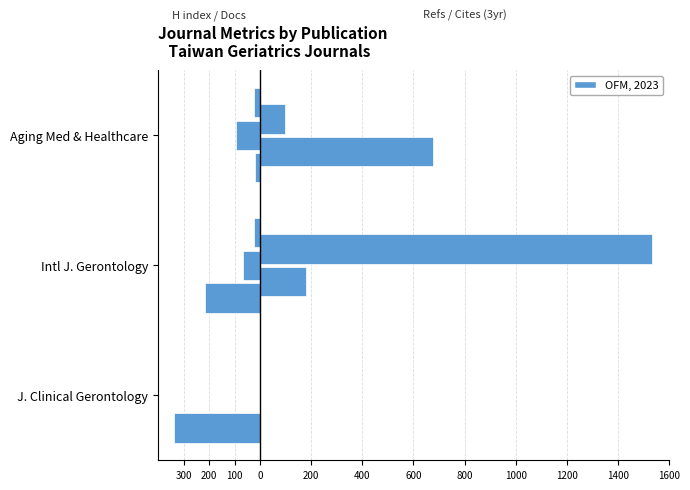

Does the chart contain stacked bars?

No